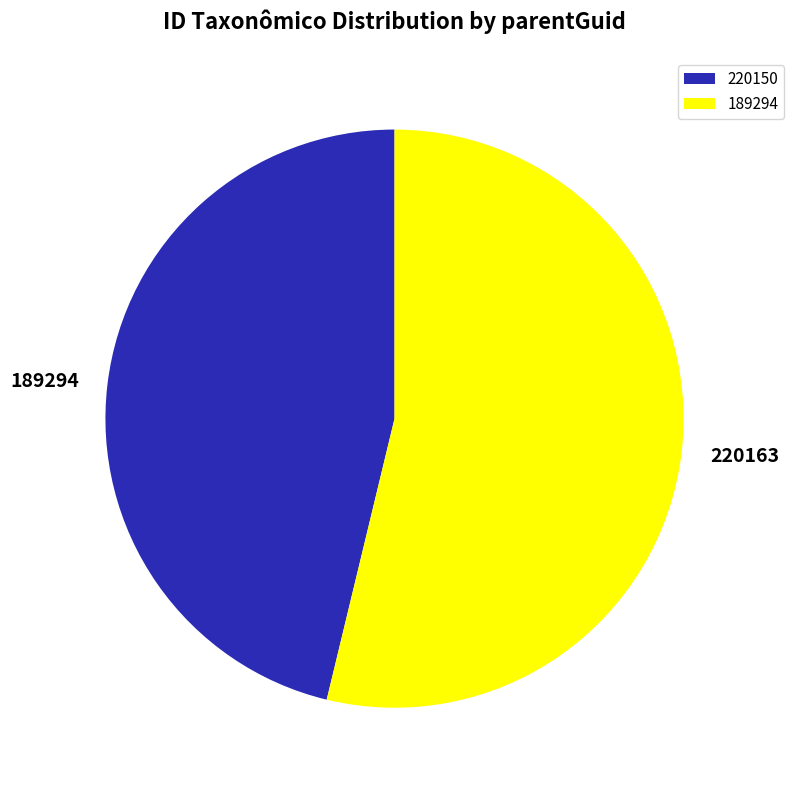

Which category has the biggest portion of the pie?

189294